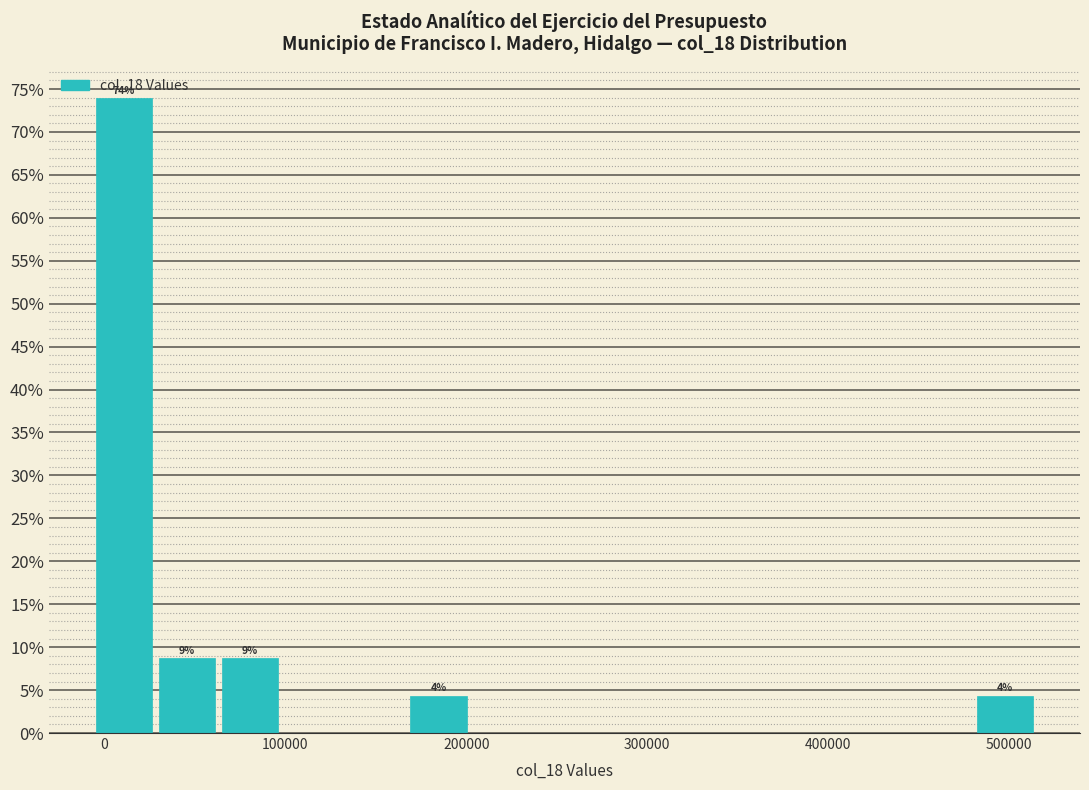

Around what value on the x-axis is the tallest bar? Give the approximate position of its centre, as read against the axis.

10000